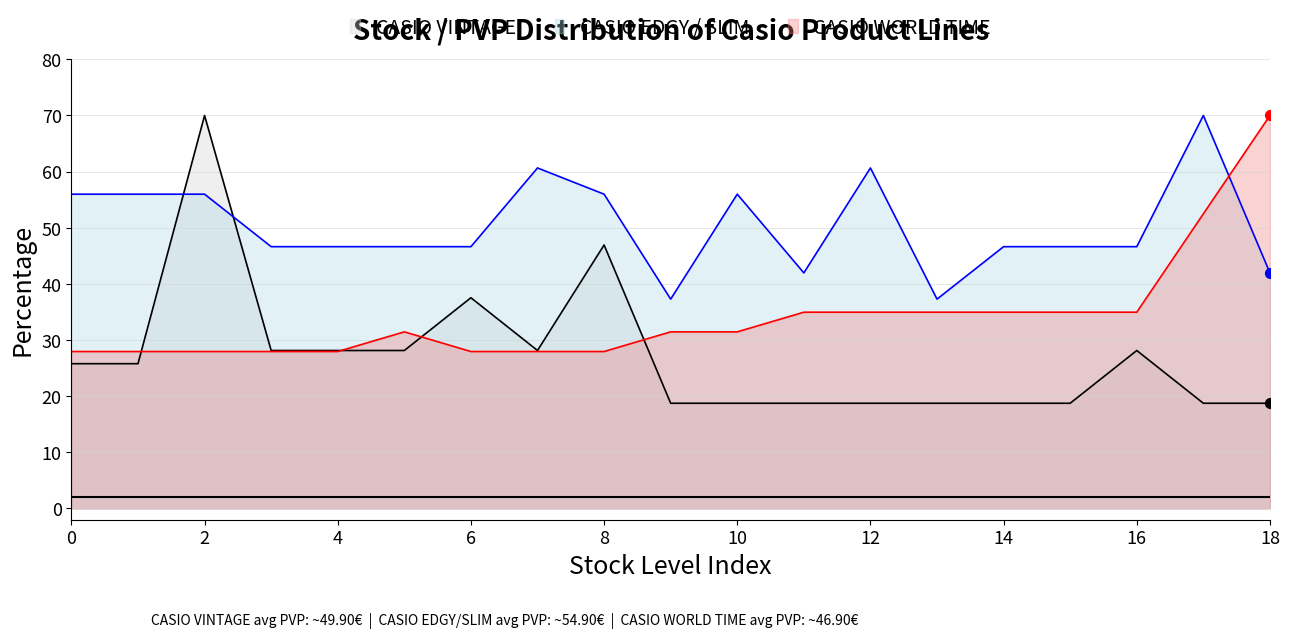

At how many categories does at least one series exceed 68?

3